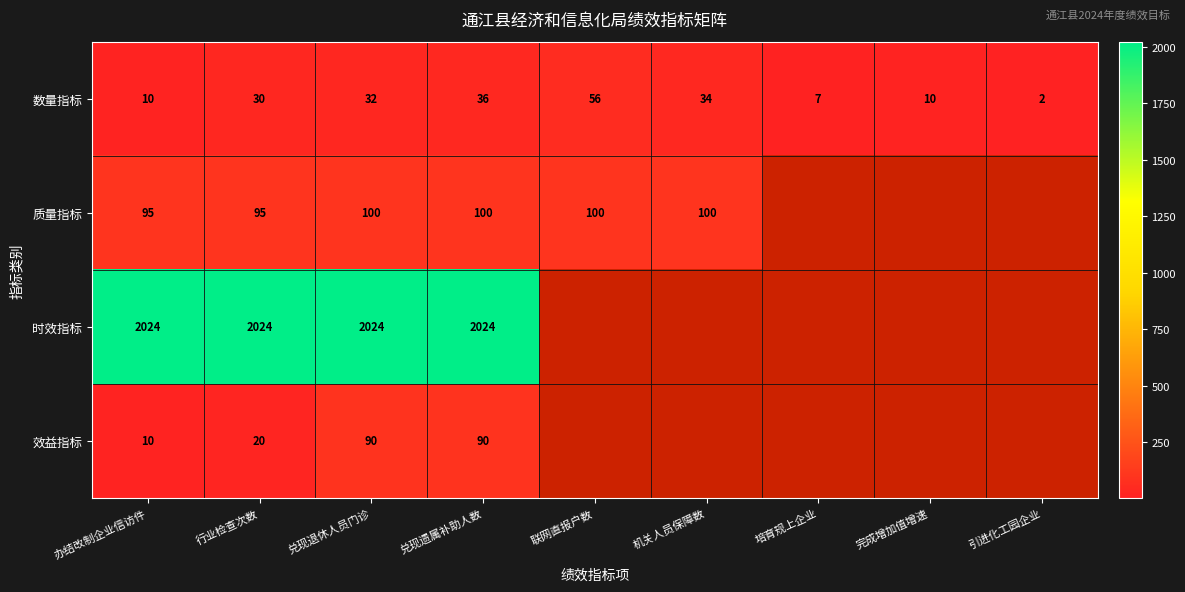

What is the difference between the 效益指标 values at 兑现退休人员门诊 and 办结改制企业信访件?

80